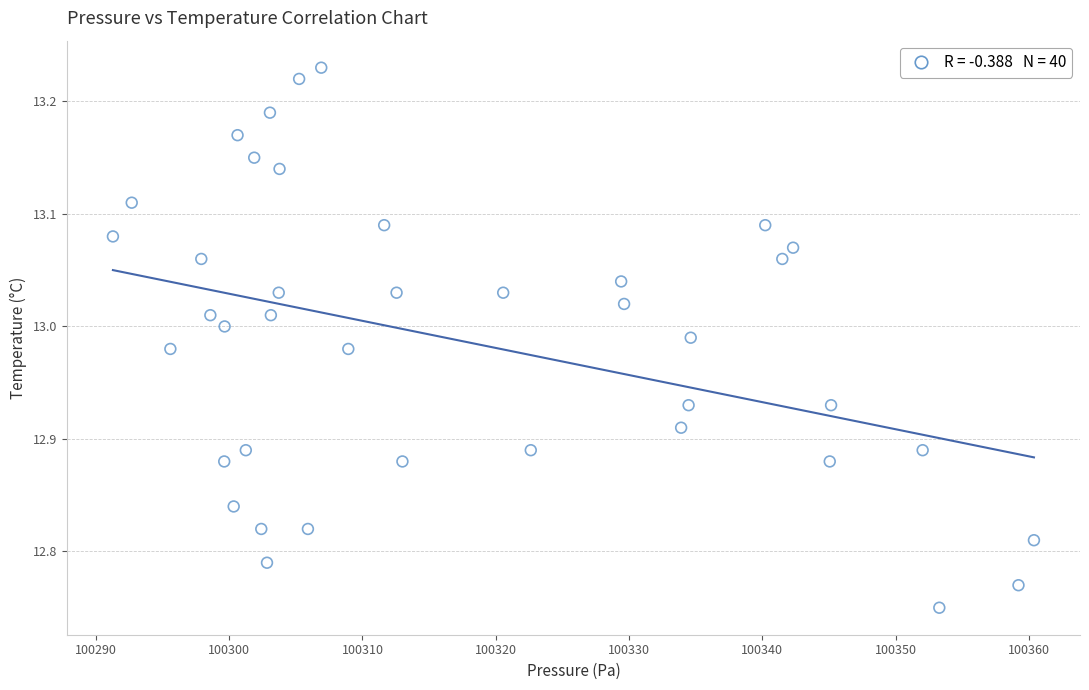

What is the range of Y values (max minus min)?

0.5